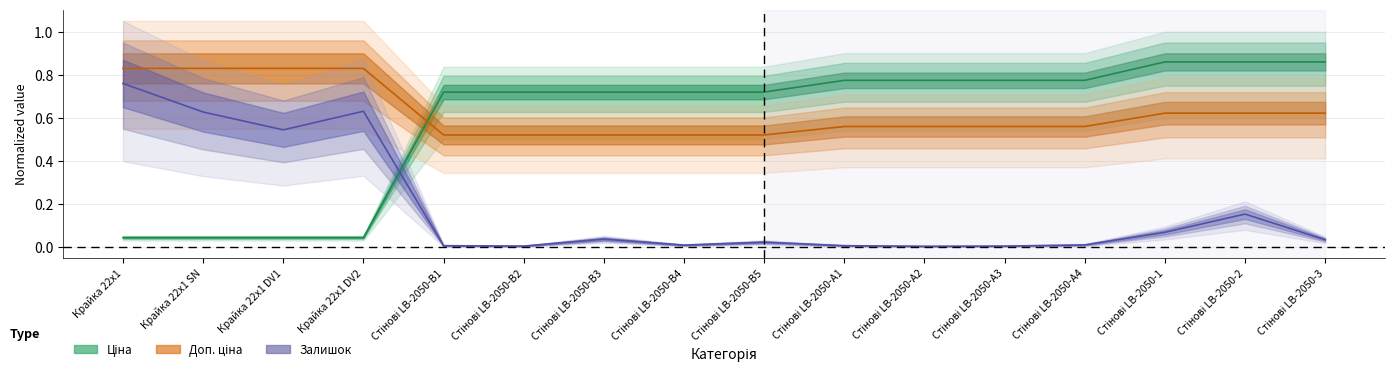

Is the value of Залишок at Стінові LB-2050-В4 greater than the value of Ціна at Крайка 22x1 DV2?

No